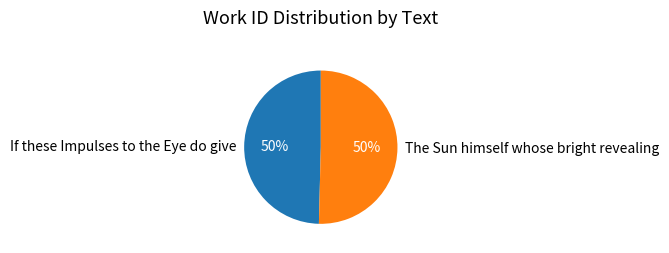

How many slices are in this pie chart?

2